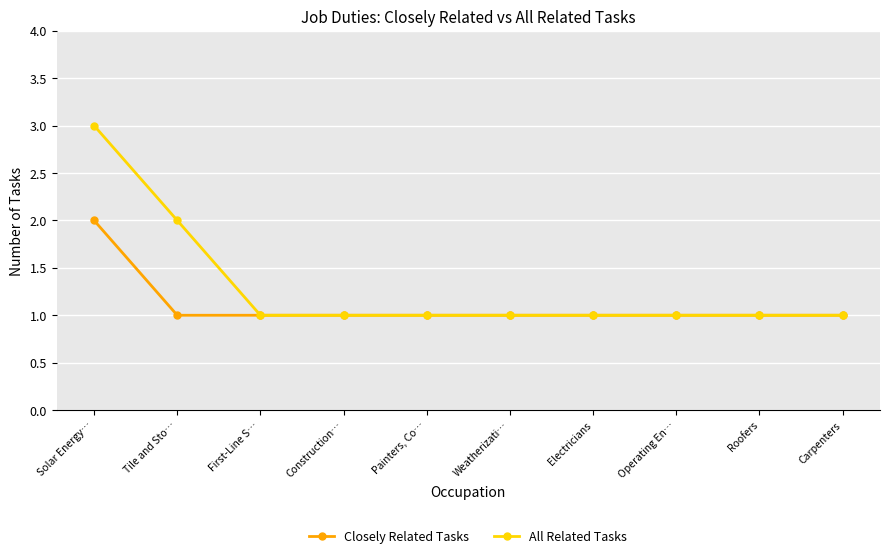

List the series in order of their overall mean, highest first.

All Related Tasks, Closely Related Tasks